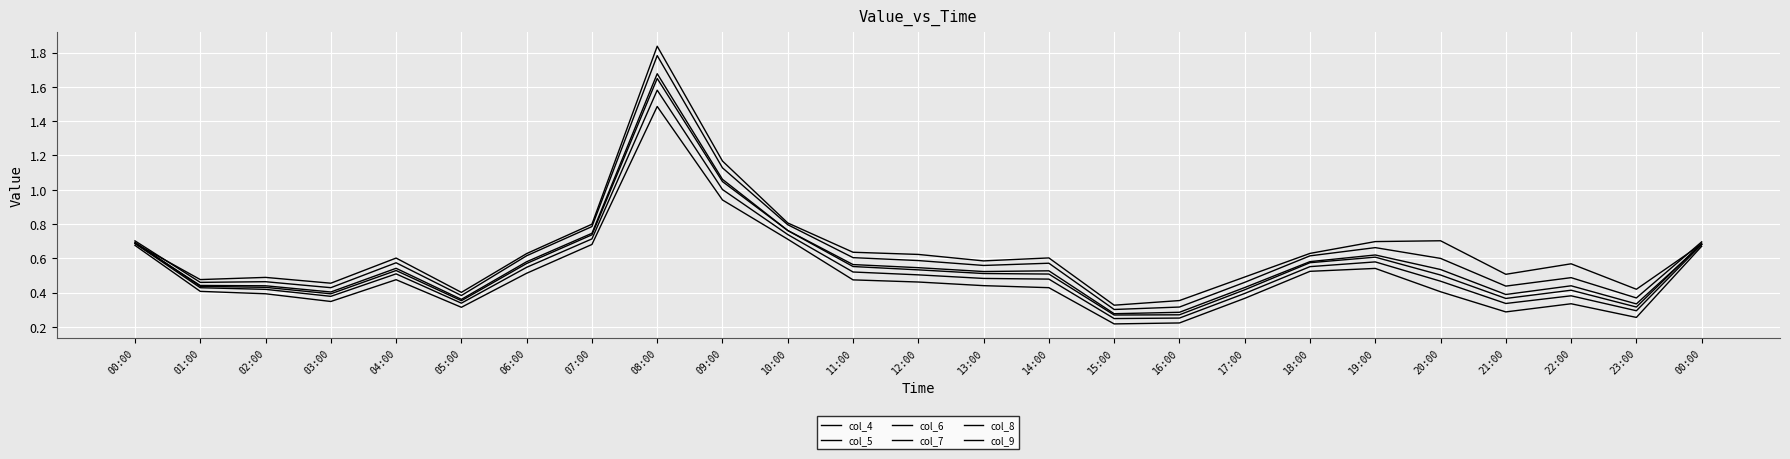

What is the difference between the maximum and minimum values in the col_4 series?

1.5